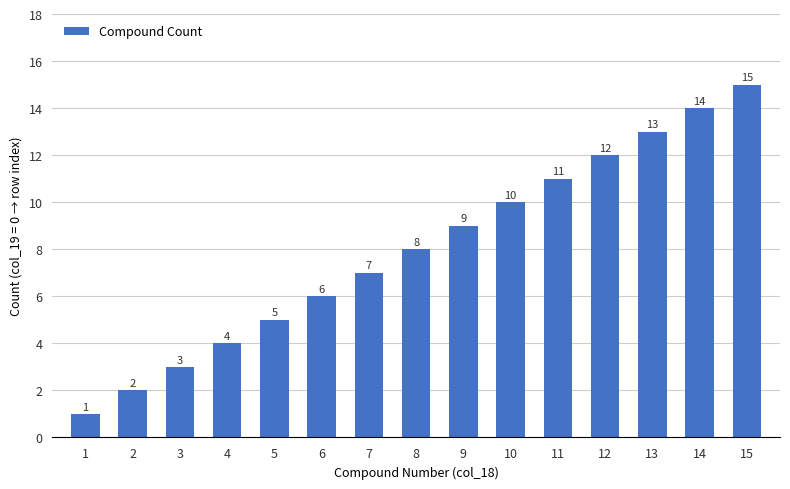

What is the average value?

8